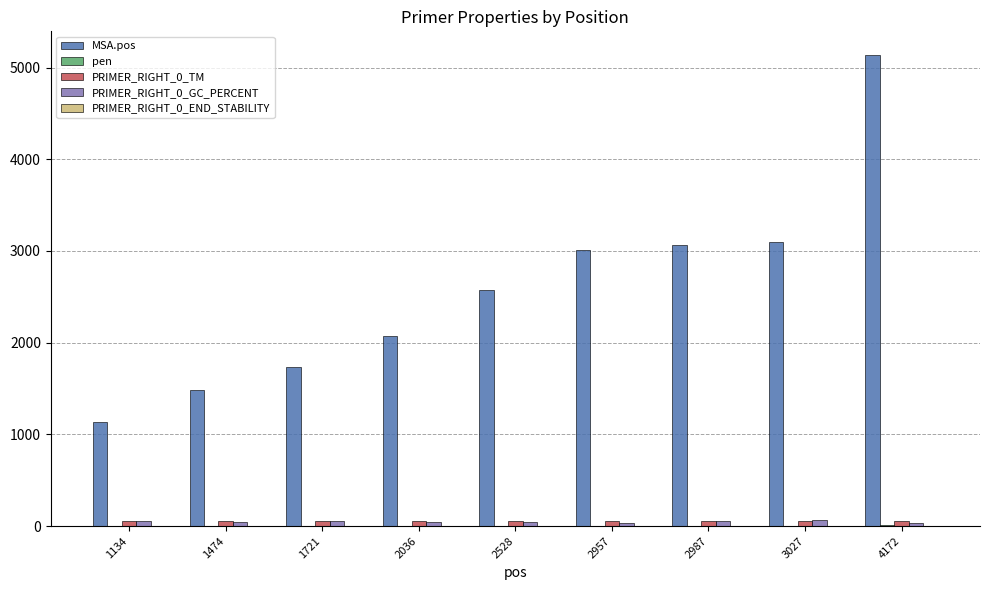

Are the bars grouped side by side (vs. stacked)?

Yes